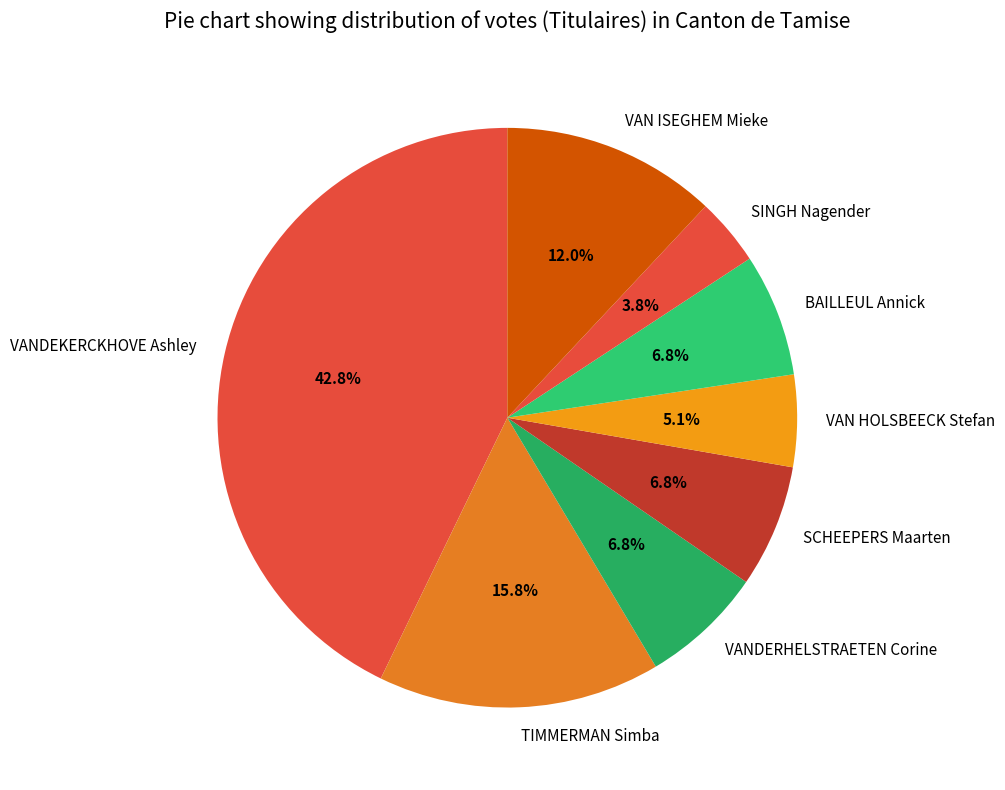

True or false: VANDERHELSTRAETEN Corine accounts for 1% of the total.

False